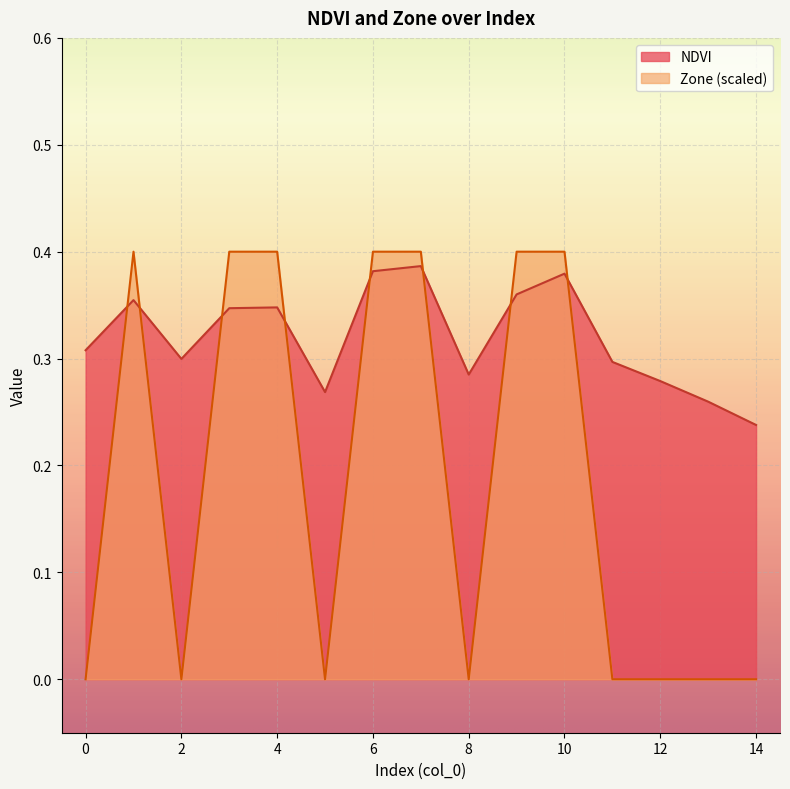

How many intersections are there between NDVI and Zone?

8